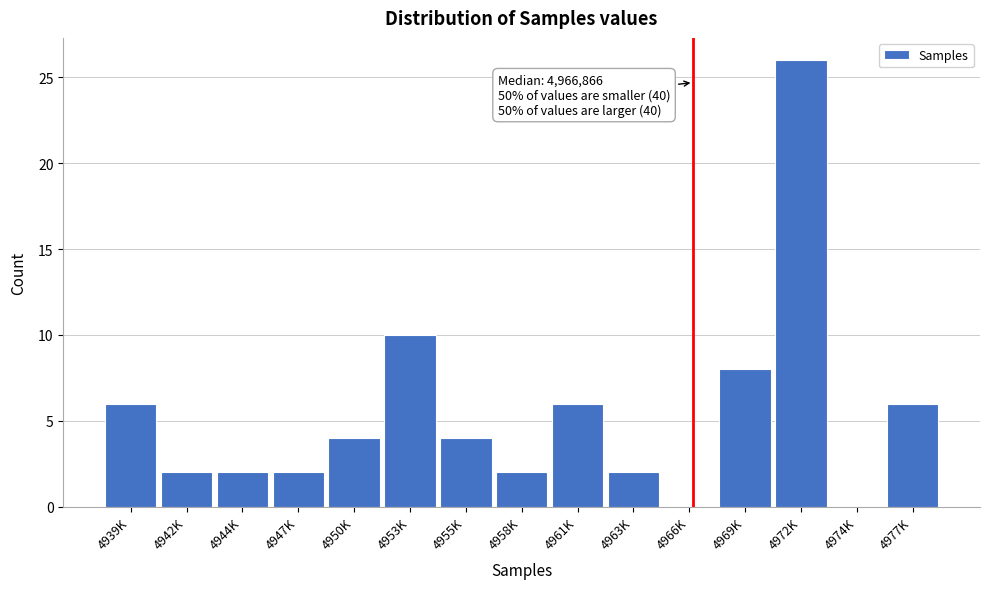

Reading right to left, what are all the values shown in this chart?

4977K=6	4974K=0	4972K=26	4969K=8	4966K=0	4963K=2	4961K=6	4958K=2	4955K=4	4953K=10	4950K=4	4947K=2	4944K=2	4942K=2	4939K=6